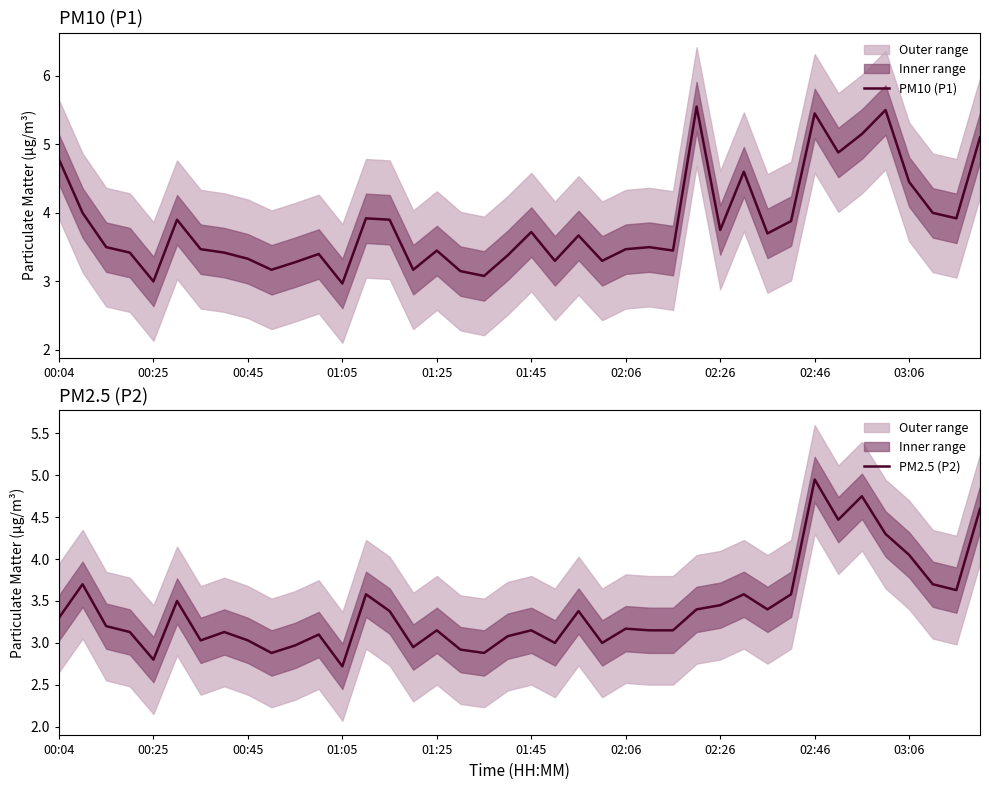

True or false: PM10 (P1) and PM2.5 (P2) cross at least once.

False